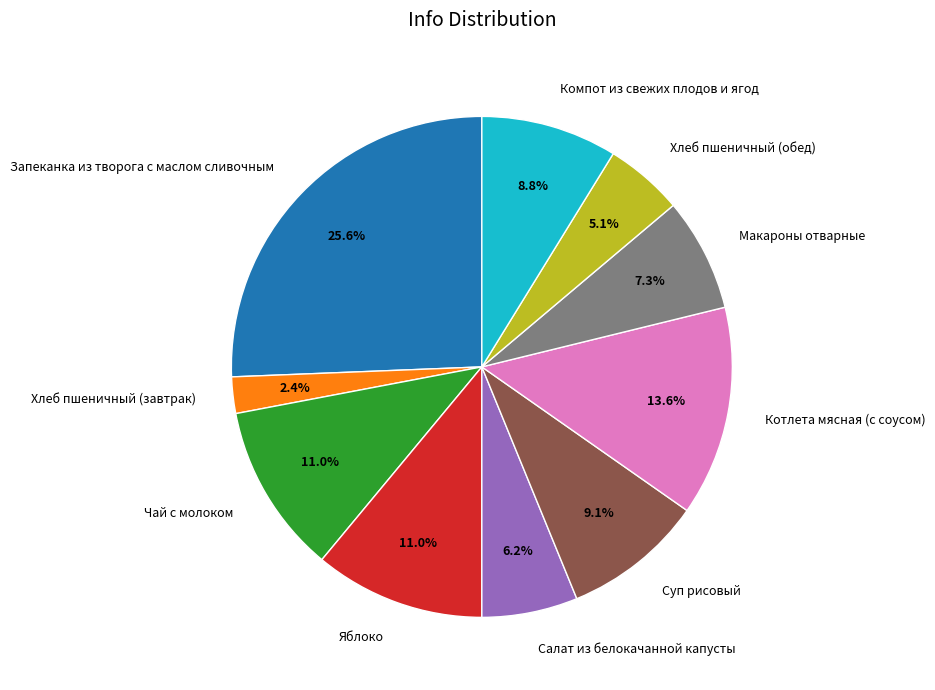

The Чай с молоком slice represents 17% of the pie. True or false?

False